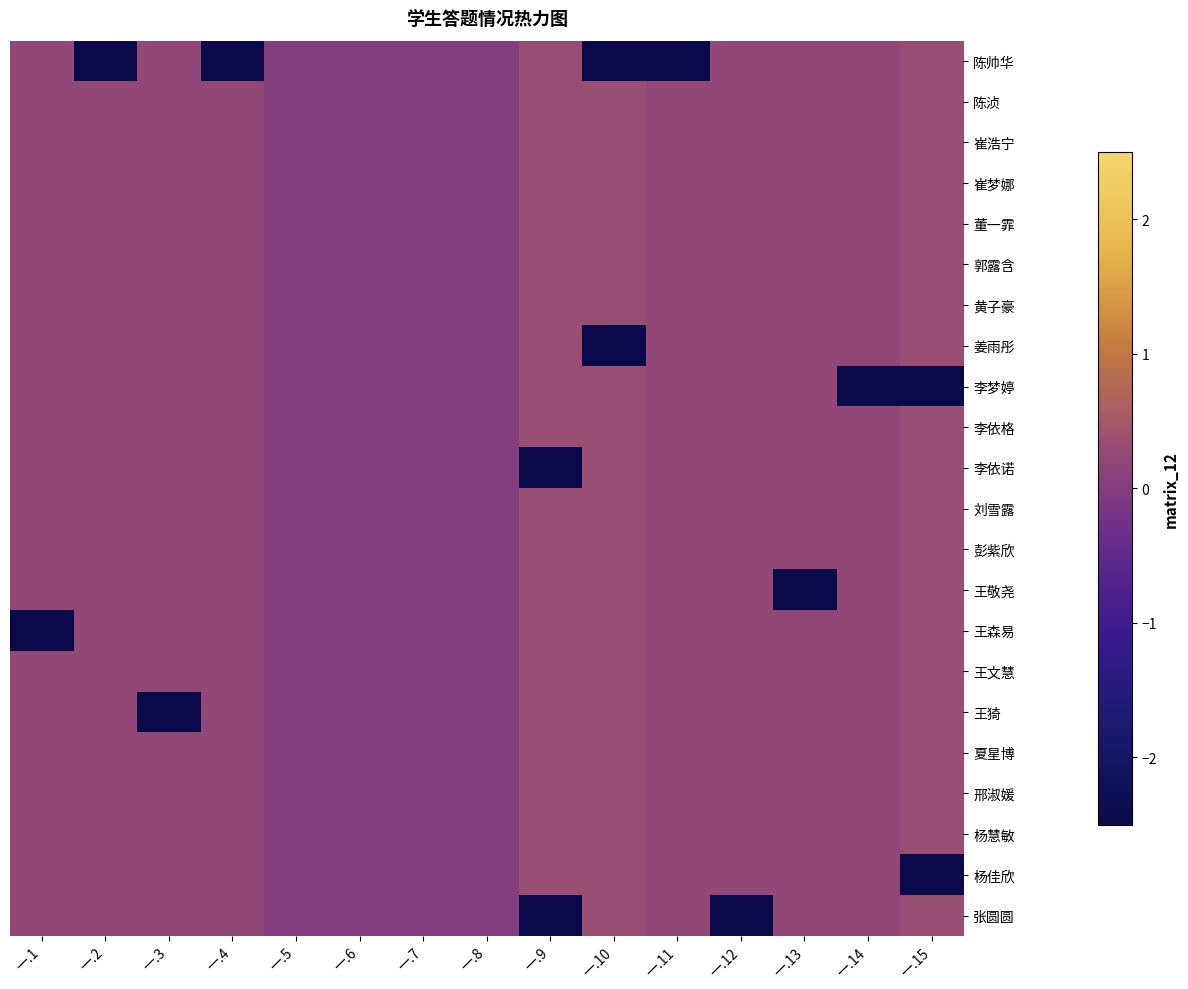

Reading left to right, extract all data points from this chart.

陈帅华: 一.1=0.2	一.2=-4.6	一.3=0.2	一.4=-4.6	一.5=0.0	一.6=0.0	一.7=0.0	一.8=0.0	一.9=0.3	一.10=-3.2	一.11=-4.6	一.12=0.2	一.13=0.2	一.14=0.2	一.15=0.3
陈浈: 一.1=0.2	一.2=0.2	一.3=0.2	一.4=0.2	一.5=0.0	一.6=0.0	一.7=0.0	一.8=0.0	一.9=0.3	一.10=0.3	一.11=0.2	一.12=0.2	一.13=0.2	一.14=0.2	一.15=0.3
崔浩宁: 一.1=0.2	一.2=0.2	一.3=0.2	一.4=0.2	一.5=0.0	一.6=0.0	一.7=0.0	一.8=0.0	一.9=0.3	一.10=0.3	一.11=0.2	一.12=0.2	一.13=0.2	一.14=0.2	一.15=0.3
崔梦娜: 一.1=0.2	一.2=0.2	一.3=0.2	一.4=0.2	一.5=0.0	一.6=0.0	一.7=0.0	一.8=0.0	一.9=0.3	一.10=0.3	一.11=0.2	一.12=0.2	一.13=0.2	一.14=0.2	一.15=0.3
董一霏: 一.1=0.2	一.2=0.2	一.3=0.2	一.4=0.2	一.5=0.0	一.6=0.0	一.7=0.0	一.8=0.0	一.9=0.3	一.10=0.3	一.11=0.2	一.12=0.2	一.13=0.2	一.14=0.2	一.15=0.3
郭露含: 一.1=0.2	一.2=0.2	一.3=0.2	一.4=0.2	一.5=0.0	一.6=0.0	一.7=0.0	一.8=0.0	一.9=0.3	一.10=0.3	一.11=0.2	一.12=0.2	一.13=0.2	一.14=0.2	一.15=0.3
黄子豪: 一.1=0.2	一.2=0.2	一.3=0.2	一.4=0.2	一.5=0.0	一.6=0.0	一.7=0.0	一.8=0.0	一.9=0.3	一.10=0.3	一.11=0.2	一.12=0.2	一.13=0.2	一.14=0.2	一.15=0.3
姜雨彤: 一.1=0.2	一.2=0.2	一.3=0.2	一.4=0.2	一.5=0.0	一.6=0.0	一.7=0.0	一.8=0.0	一.9=0.3	一.10=-3.2	一.11=0.2	一.12=0.2	一.13=0.2	一.14=0.2	一.15=0.3
李梦婷: 一.1=0.2	一.2=0.2	一.3=0.2	一.4=0.2	一.5=0.0	一.6=0.0	一.7=0.0	一.8=0.0	一.9=0.3	一.10=0.3	一.11=0.2	一.12=0.2	一.13=0.2	一.14=-4.6	一.15=-3.2
李依格: 一.1=0.2	一.2=0.2	一.3=0.2	一.4=0.2	一.5=0.0	一.6=0.0	一.7=0.0	一.8=0.0	一.9=0.3	一.10=0.3	一.11=0.2	一.12=0.2	一.13=0.2	一.14=0.2	一.15=0.3
李依诺: 一.1=0.2	一.2=0.2	一.3=0.2	一.4=0.2	一.5=0.0	一.6=0.0	一.7=0.0	一.8=0.0	一.9=-3.2	一.10=0.3	一.11=0.2	一.12=0.2	一.13=0.2	一.14=0.2	一.15=0.3
刘雪露: 一.1=0.2	一.2=0.2	一.3=0.2	一.4=0.2	一.5=0.0	一.6=0.0	一.7=0.0	一.8=0.0	一.9=0.3	一.10=0.3	一.11=0.2	一.12=0.2	一.13=0.2	一.14=0.2	一.15=0.3
彭紫欣: 一.1=0.2	一.2=0.2	一.3=0.2	一.4=0.2	一.5=0.0	一.6=0.0	一.7=0.0	一.8=0.0	一.9=0.3	一.10=0.3	一.11=0.2	一.12=0.2	一.13=0.2	一.14=0.2	一.15=0.3
王敬尧: 一.1=0.2	一.2=0.2	一.3=0.2	一.4=0.2	一.5=0.0	一.6=0.0	一.7=0.0	一.8=0.0	一.9=0.3	一.10=0.3	一.11=0.2	一.12=0.2	一.13=-4.6	一.14=0.2	一.15=0.3
王森易: 一.1=-4.6	一.2=0.2	一.3=0.2	一.4=0.2	一.5=0.0	一.6=0.0	一.7=0.0	一.8=0.0	一.9=0.3	一.10=0.3	一.11=0.2	一.12=0.2	一.13=0.2	一.14=0.2	一.15=0.3
王文慧: 一.1=0.2	一.2=0.2	一.3=0.2	一.4=0.2	一.5=0.0	一.6=0.0	一.7=0.0	一.8=0.0	一.9=0.3	一.10=0.3	一.11=0.2	一.12=0.2	一.13=0.2	一.14=0.2	一.15=0.3
王猗: 一.1=0.2	一.2=0.2	一.3=-4.6	一.4=0.2	一.5=0.0	一.6=0.0	一.7=0.0	一.8=0.0	一.9=0.3	一.10=0.3	一.11=0.2	一.12=0.2	一.13=0.2	一.14=0.2	一.15=0.3
夏星博: 一.1=0.2	一.2=0.2	一.3=0.2	一.4=0.2	一.5=0.0	一.6=0.0	一.7=0.0	一.8=0.0	一.9=0.3	一.10=0.3	一.11=0.2	一.12=0.2	一.13=0.2	一.14=0.2	一.15=0.3
邢淑媛: 一.1=0.2	一.2=0.2	一.3=0.2	一.4=0.2	一.5=0.0	一.6=0.0	一.7=0.0	一.8=0.0	一.9=0.3	一.10=0.3	一.11=0.2	一.12=0.2	一.13=0.2	一.14=0.2	一.15=0.3
杨慧敏: 一.1=0.2	一.2=0.2	一.3=0.2	一.4=0.2	一.5=0.0	一.6=0.0	一.7=0.0	一.8=0.0	一.9=0.3	一.10=0.3	一.11=0.2	一.12=0.2	一.13=0.2	一.14=0.2	一.15=0.3
杨佳欣: 一.1=0.2	一.2=0.2	一.3=0.2	一.4=0.2	一.5=0.0	一.6=0.0	一.7=0.0	一.8=0.0	一.9=0.3	一.10=0.3	一.11=0.2	一.12=0.2	一.13=0.2	一.14=0.2	一.15=-3.2
张圆圆: 一.1=0.2	一.2=0.2	一.3=0.2	一.4=0.2	一.5=0.0	一.6=0.0	一.7=0.0	一.8=0.0	一.9=-3.2	一.10=0.3	一.11=0.2	一.12=-4.6	一.13=0.2	一.14=0.2	一.15=0.3